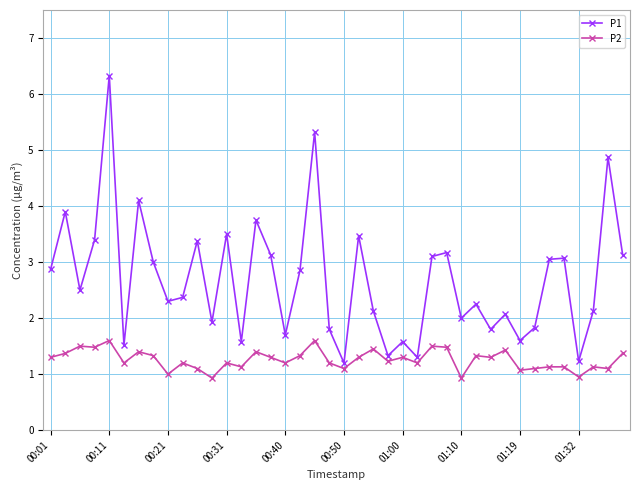

How many categories are shown in the chart?

40